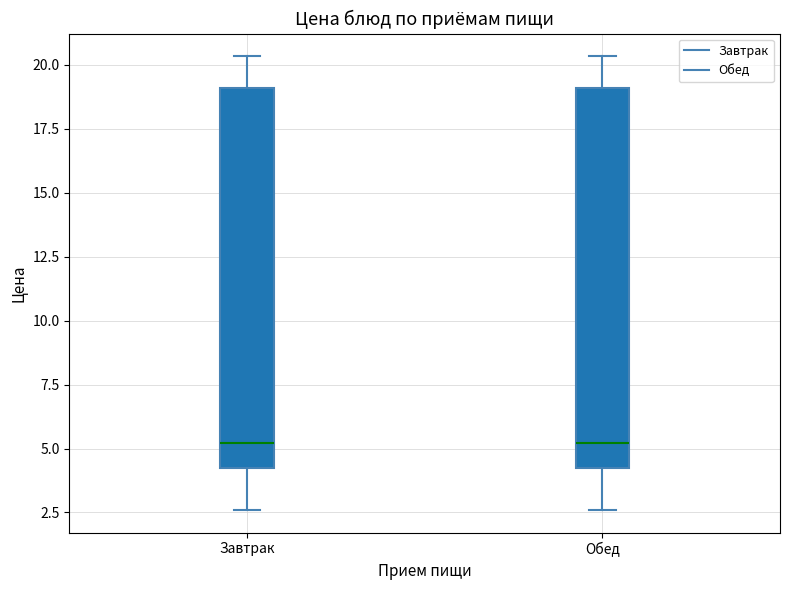

Where does the median line of the box for Обед sit on the y-axis? The values are not printed on the chart, so give them approximately, as read against the axis.

5.0